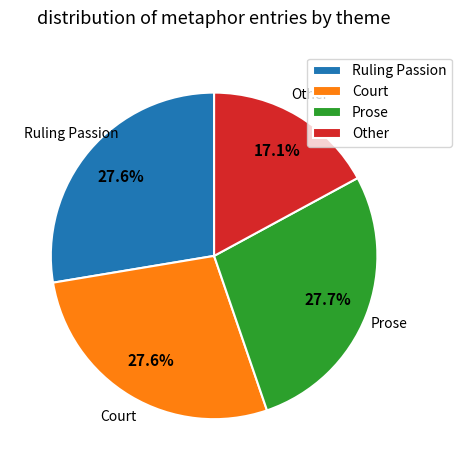

Which category has the smallest portion of the pie?

Other